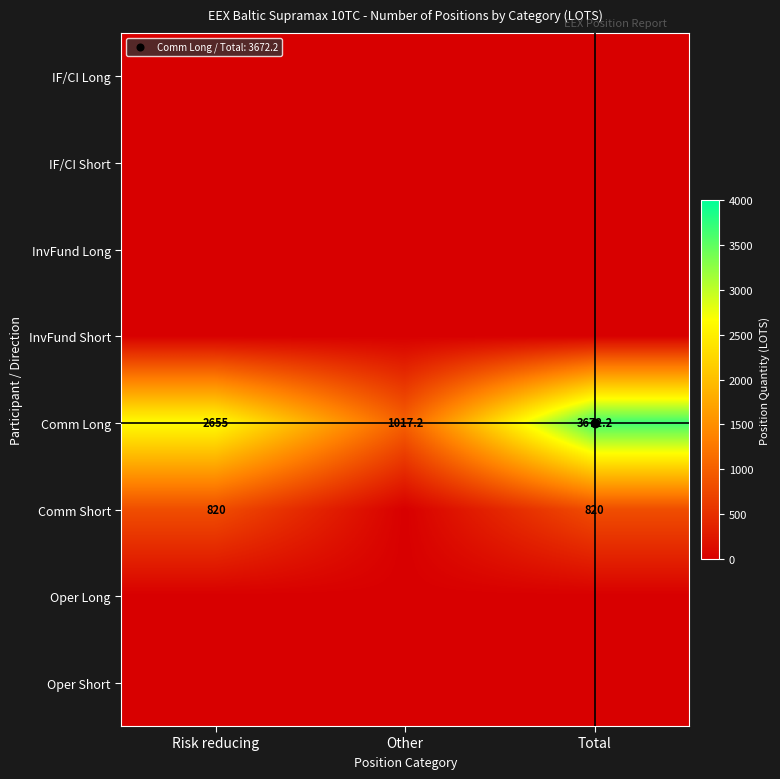

What is the difference between the highest and lowest values at Other?

1017.2